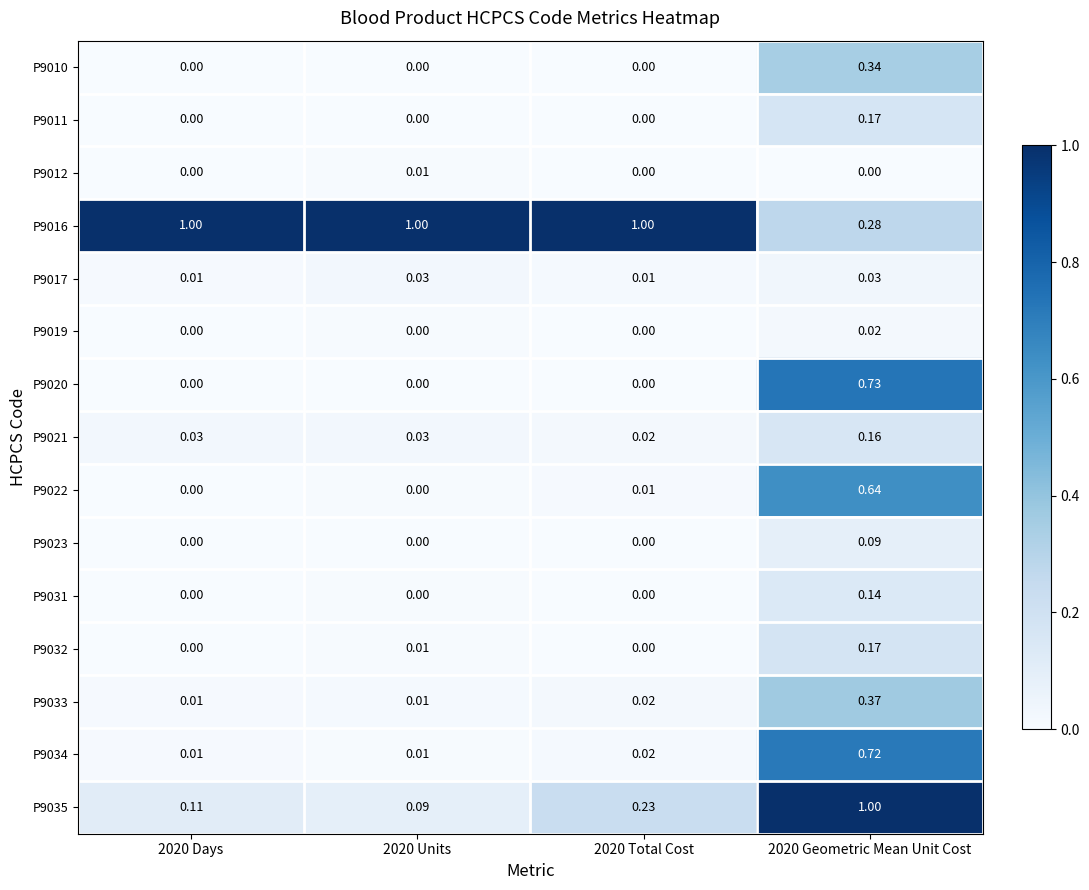

Is the value of P9022 at 2020 Geometric Mean Unit Cost greater than the value of P9012 at 2020 Total Cost?

Yes